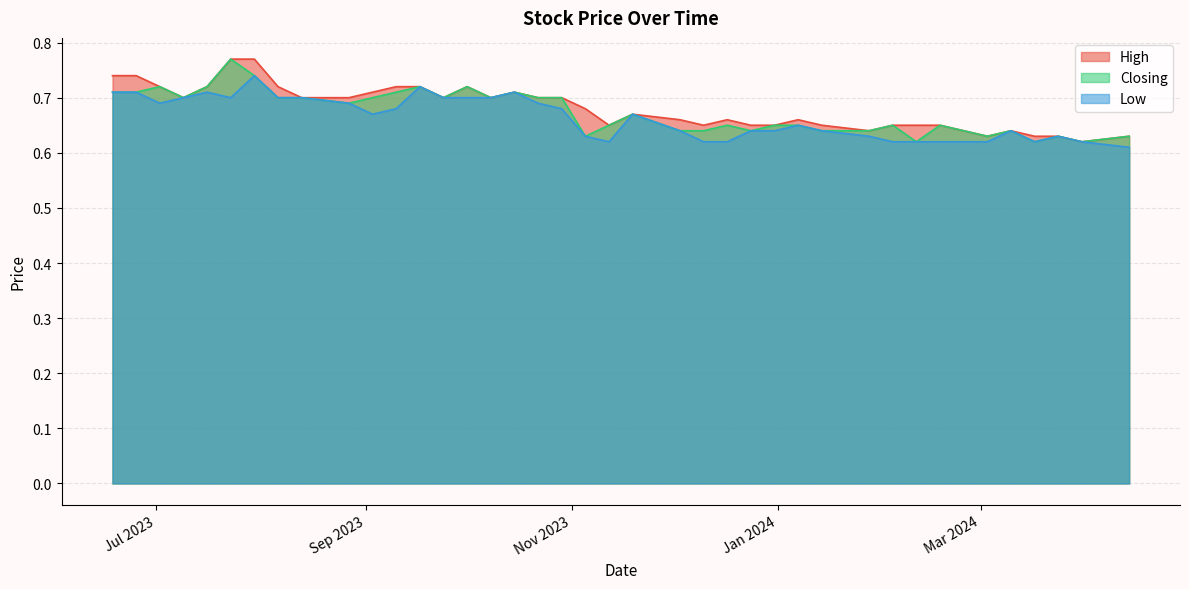

Which series has the largest total across all categories?

High